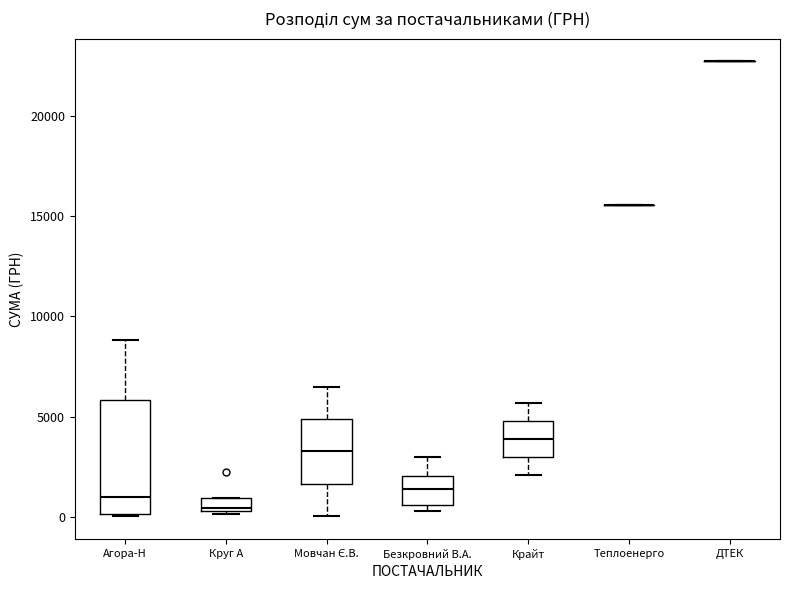

Where is the lower edge of the box for Крайт on the y-axis? The values are not printed on the chart, so give them approximately, as read against the axis.

3000